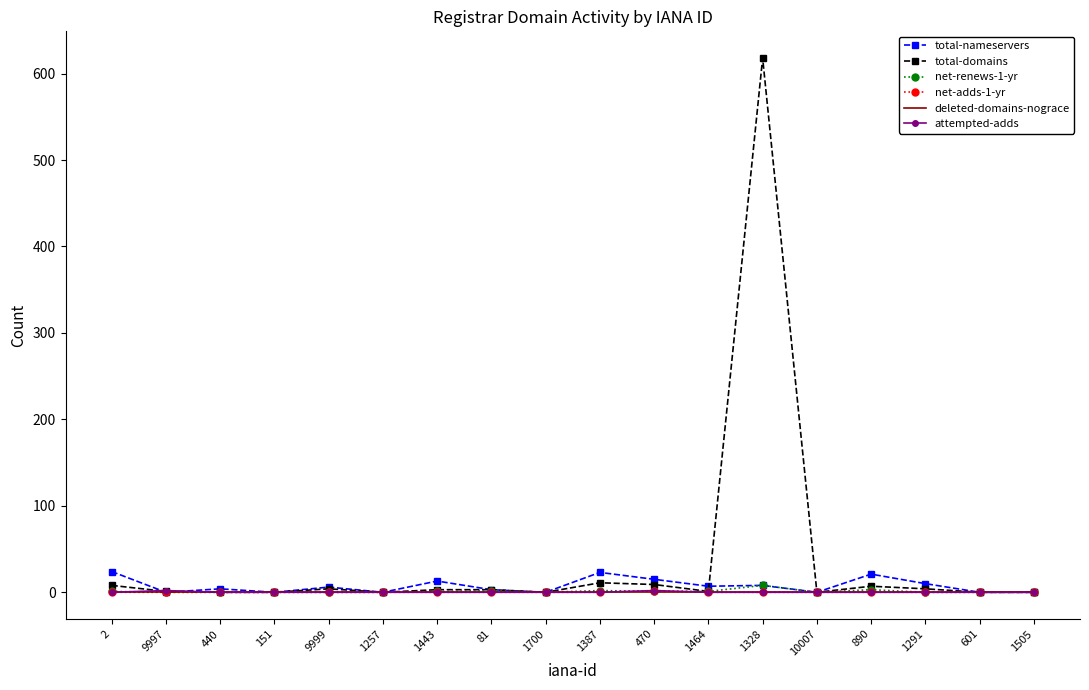

True or false: net-adds-1-yr has a value of 0 at 1291.

True